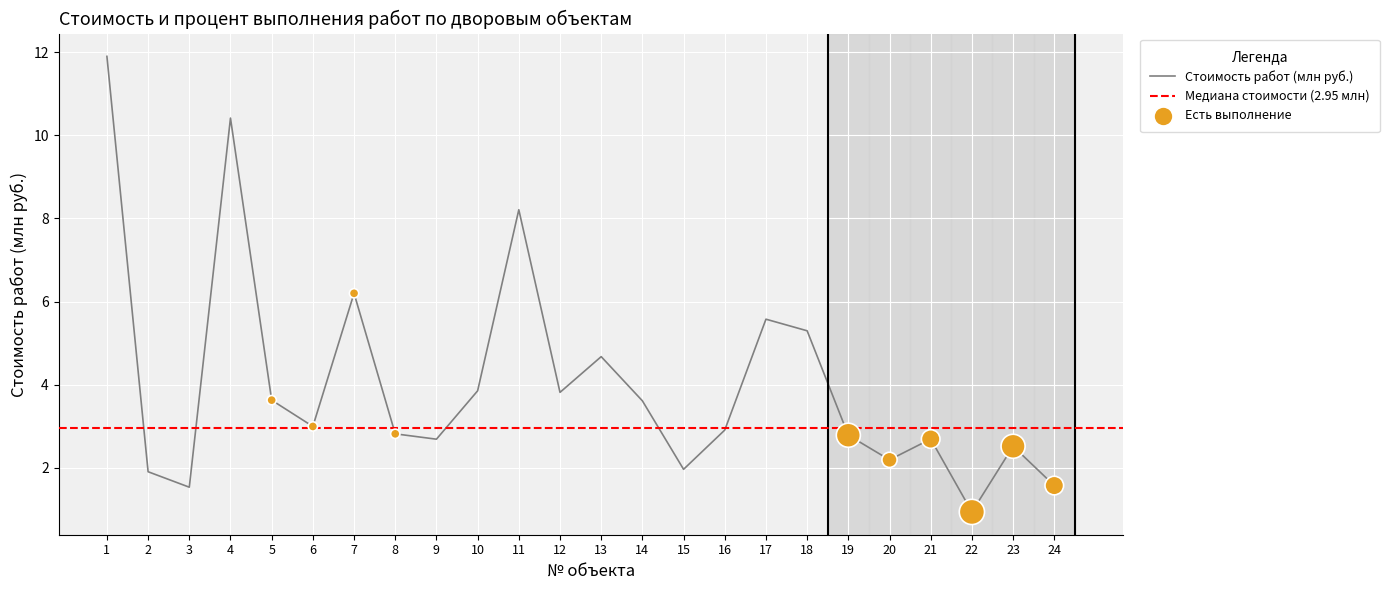

Approximately how many times larger is the value at 6 compared to 19?

1.1